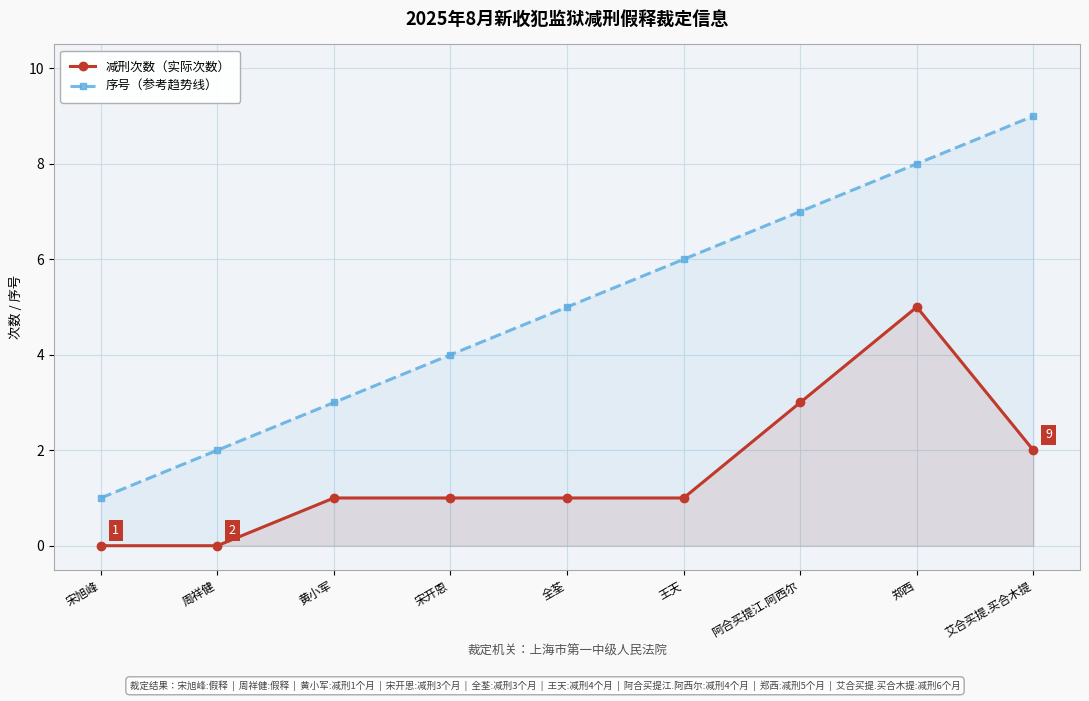

What are all the series names shown in the legend?

减刑次数（实际次数）, 序号（参考趋势线）